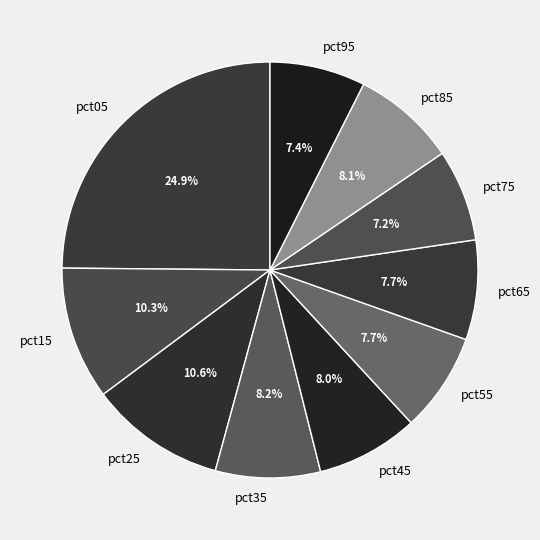

True or false: pct85 accounts for 8% of the total.

True